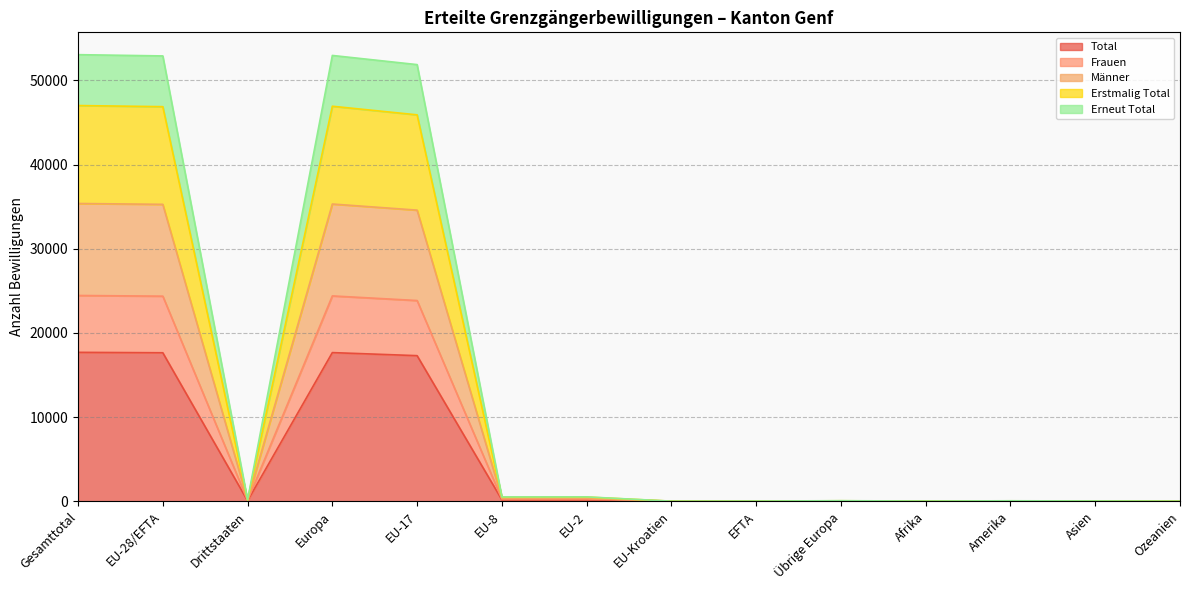

Does the chart have visible grid lines?

Yes